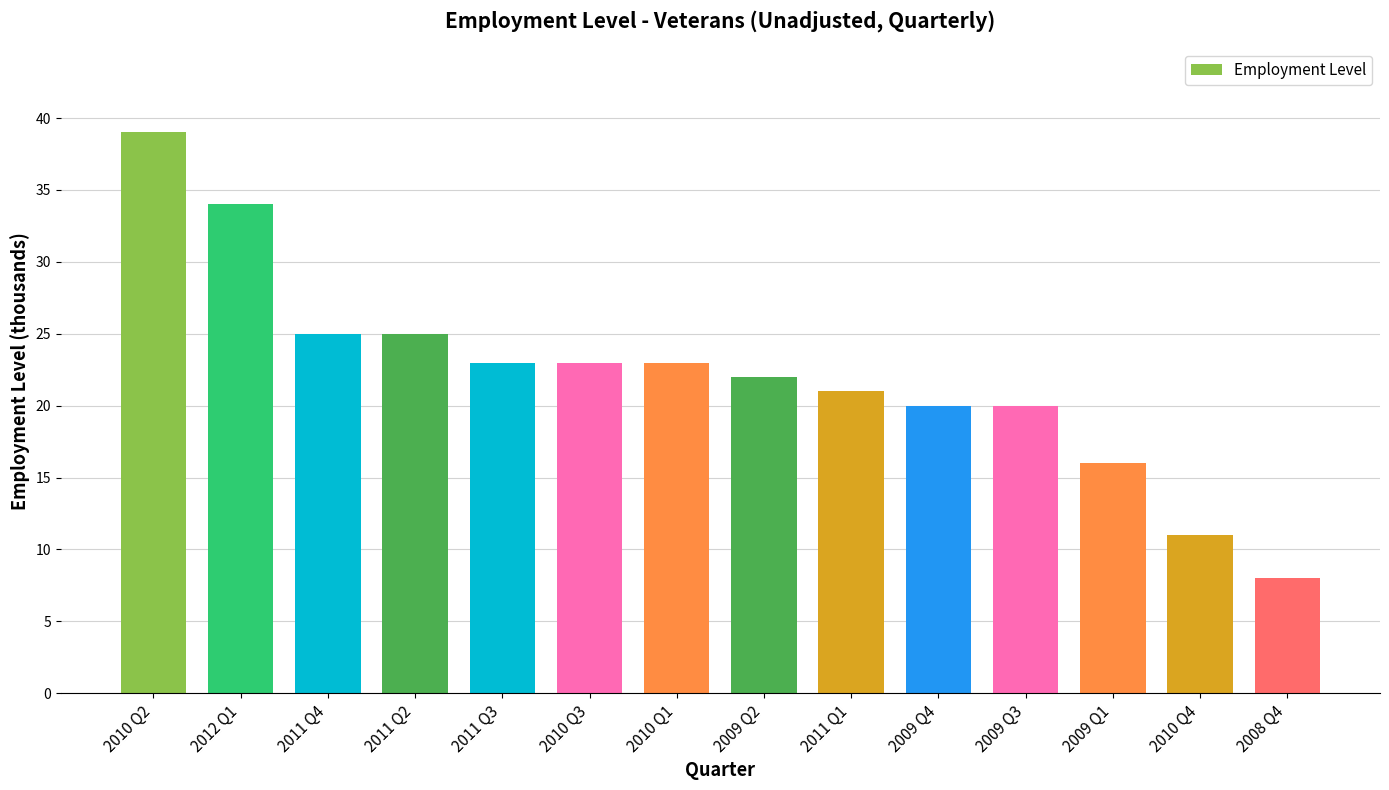

Is it true that the value at 2009 Q1 is 16?

True